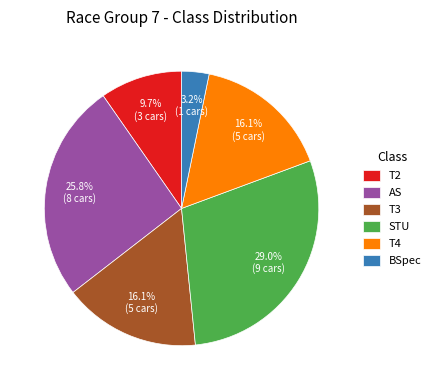

True or false: T2 accounts for 16% of the total.

False